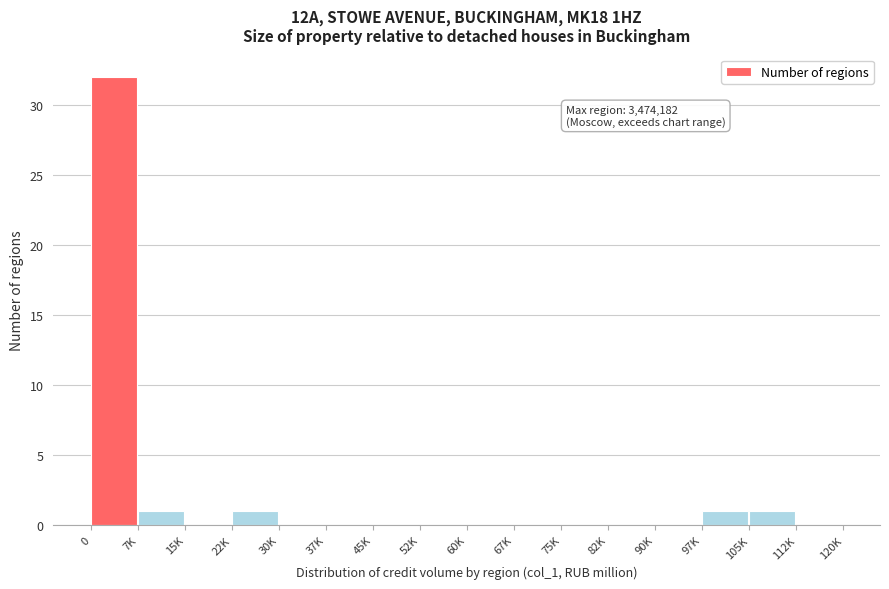

Reading left to right, what are all the values shown in this chart?

0=32	7K=1	15K=0	22K=1	30K=0	37K=0	45K=0	52K=0	60K=0	67K=0	75K=0	82K=0	90K=0	97K=1	105K=1	112K=0